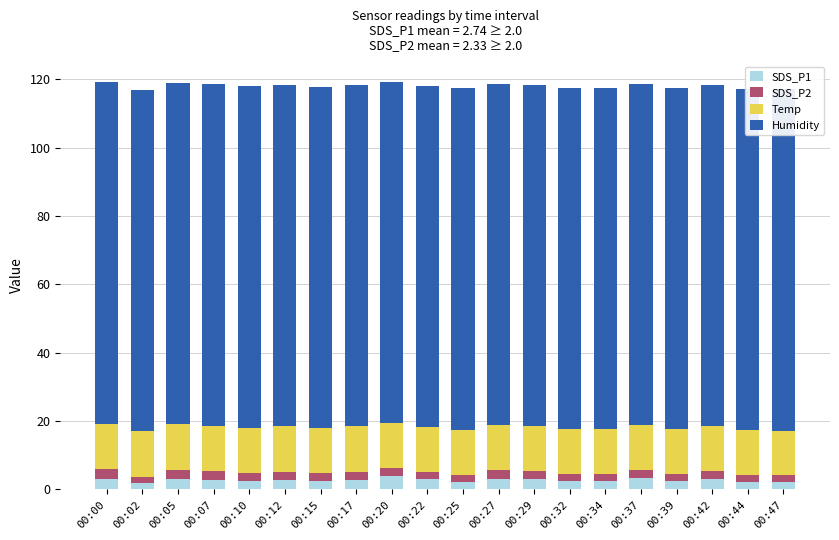

What is the value of the Temp bar at the 20th from the left?

13.0